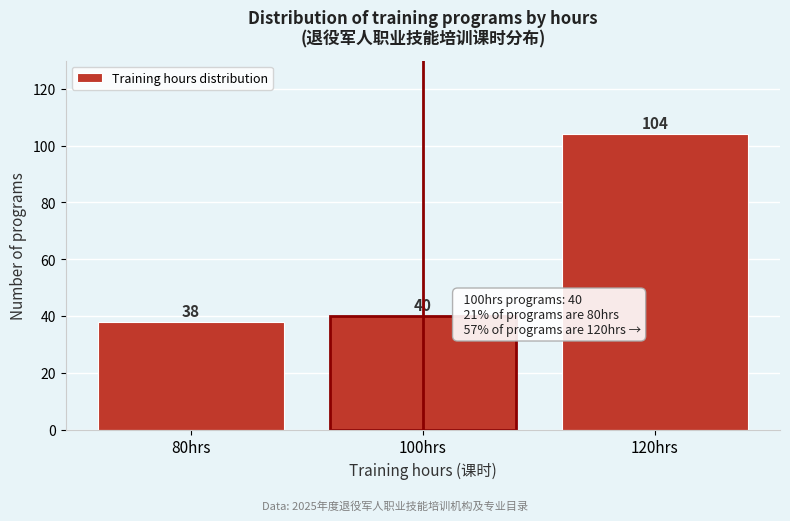

Reading right to left, transcribe all the data shown in this chart.

120hrs=104	100hrs=40	80hrs=38